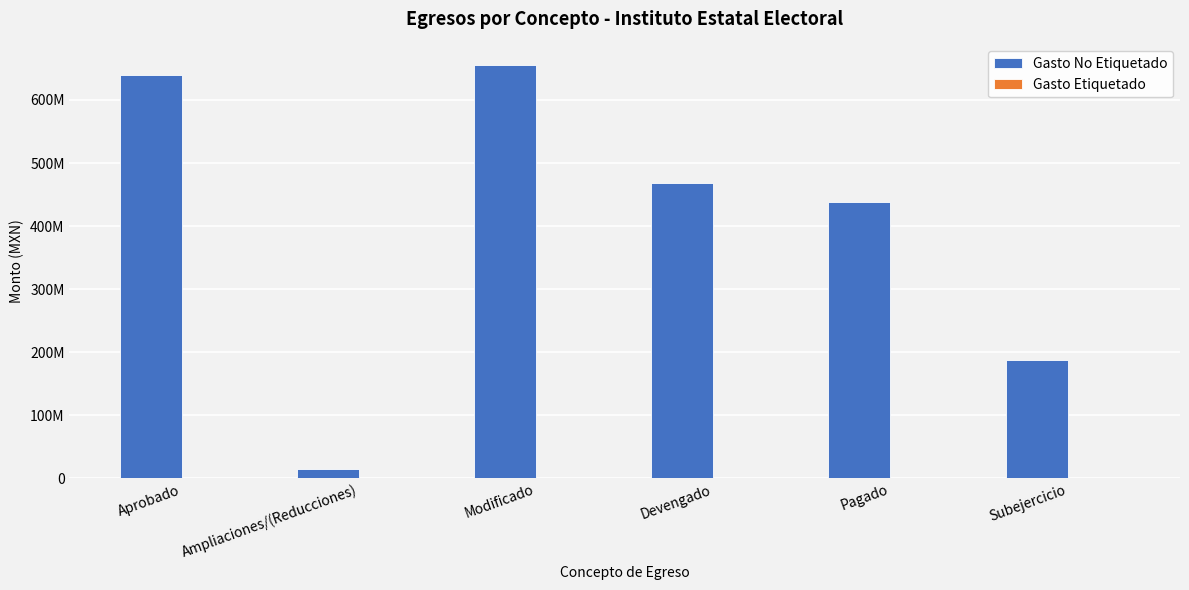

Does the chart contain any negative values?

No